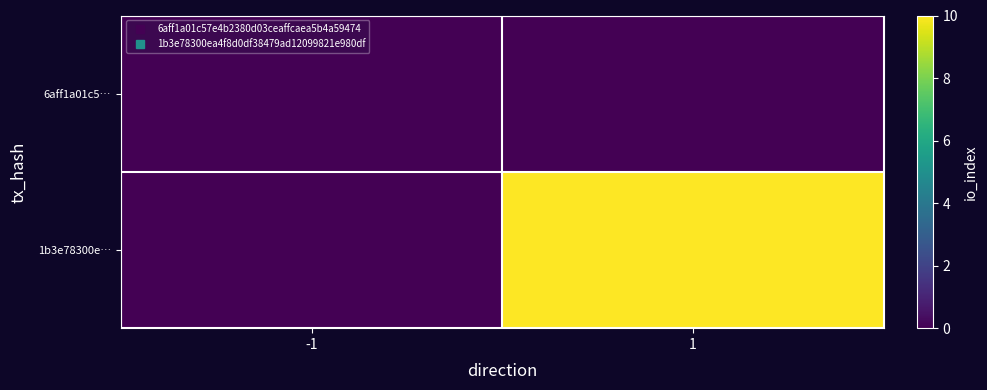

Reading left to right, transcribe all the data shown in this chart.

6aff1a01c5…: -1=0	1=0
1b3e78300e…: -1=0	1=10